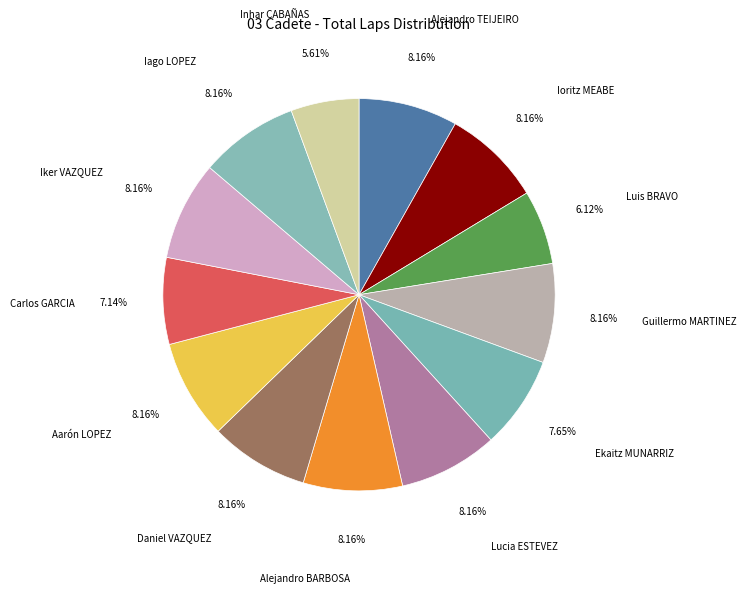

Approximately how many times larger is the value at Alejandro TEIJEIRO compared to Guillermo MARTINEZ?

1.0